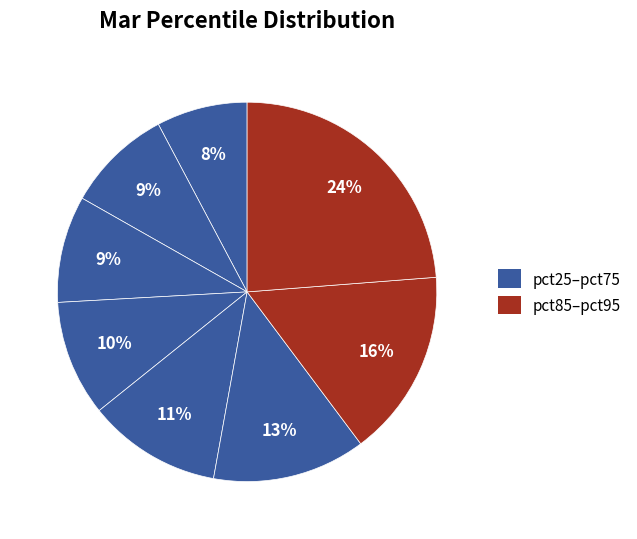

How many slices are in this pie chart?

8